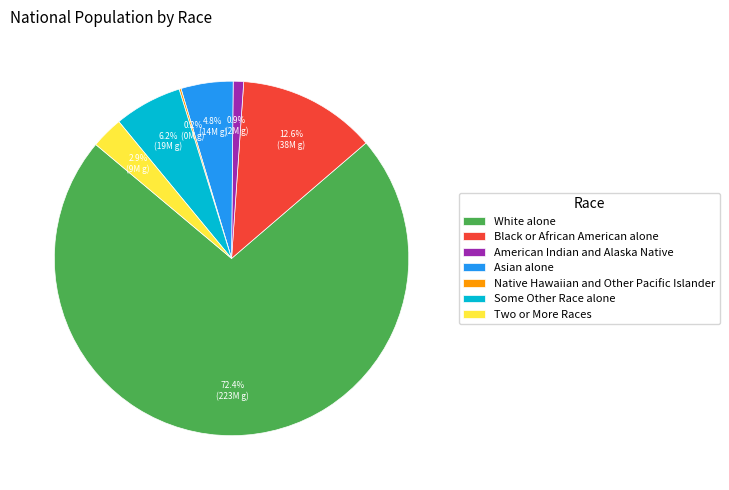

What is the ratio of the value at Asian alone to the value at White alone?

0.1